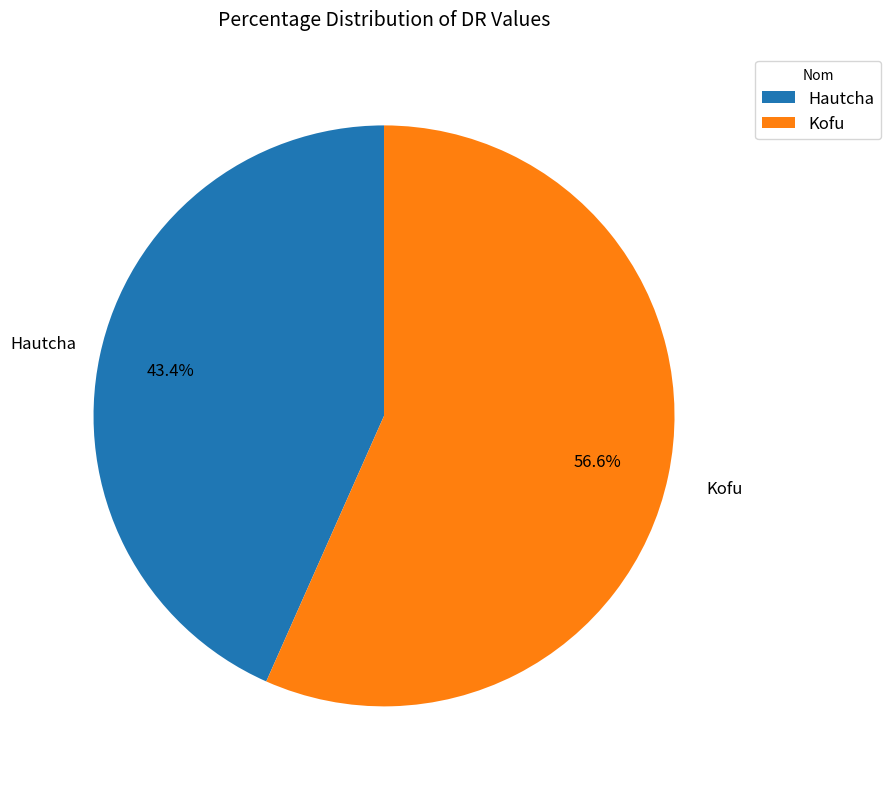

Which category has the biggest portion of the pie?

Kofu